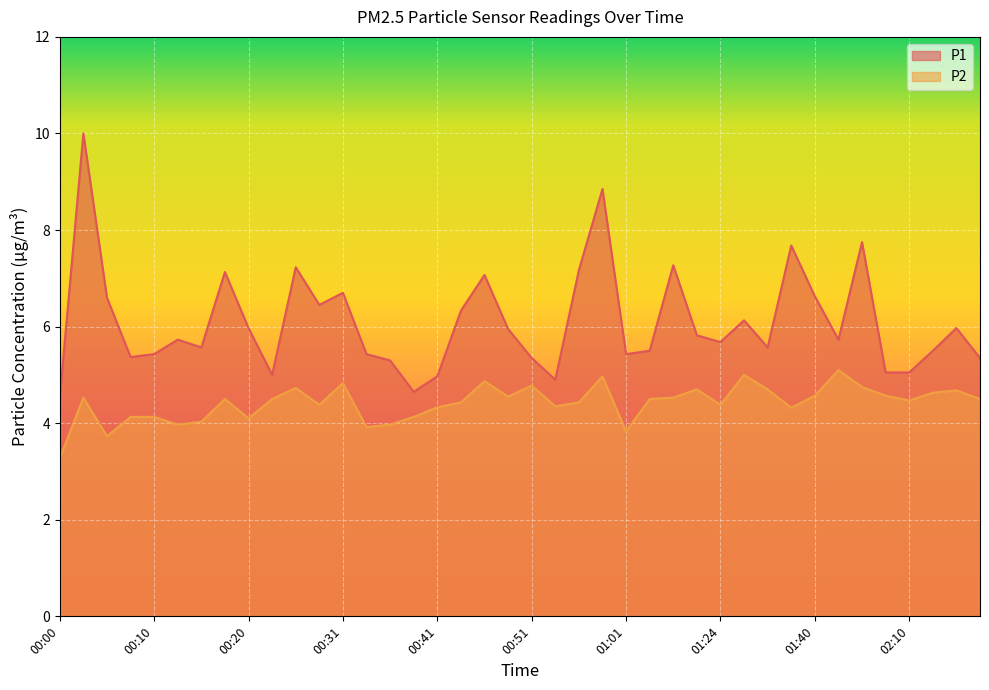

Between 00:26 and 00:43, which series saw the biggest shift?

P1